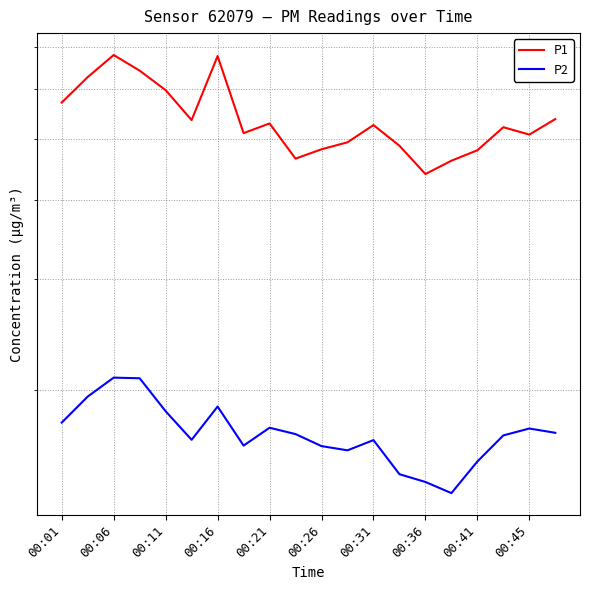

What is the difference between the maximum and minimum values in the P2 series?

7.2